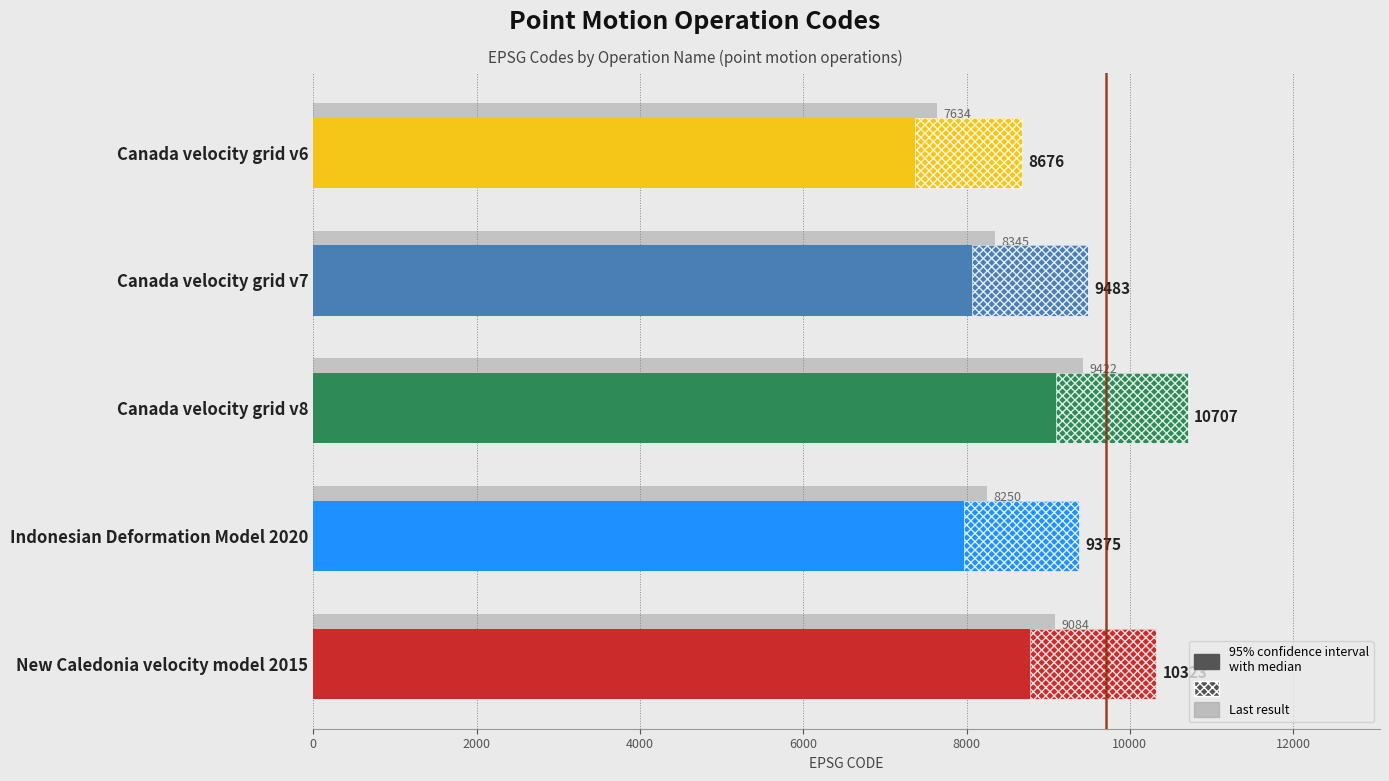

List the labels in order of value, largest first.

Canada velocity grid v8, New Caledonia velocity model 2015, Canada velocity grid v7, Indonesian Deformation Model 2020, Canada velocity grid v6